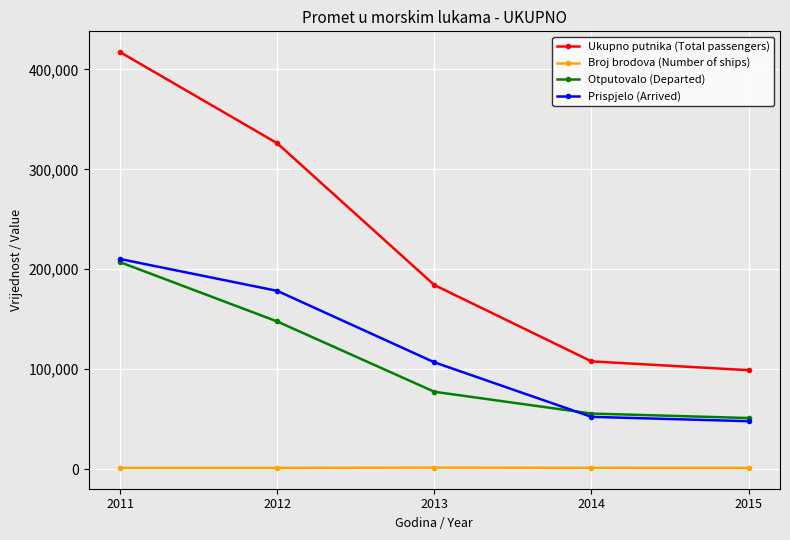

Which series has the largest range (max minus min)?

Ukupno putnika (Total passengers)